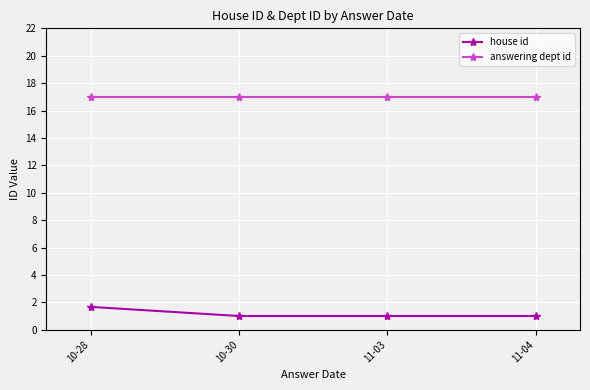

Rank the series at 11-03 from highest to lowest value.

answering dept id, house id